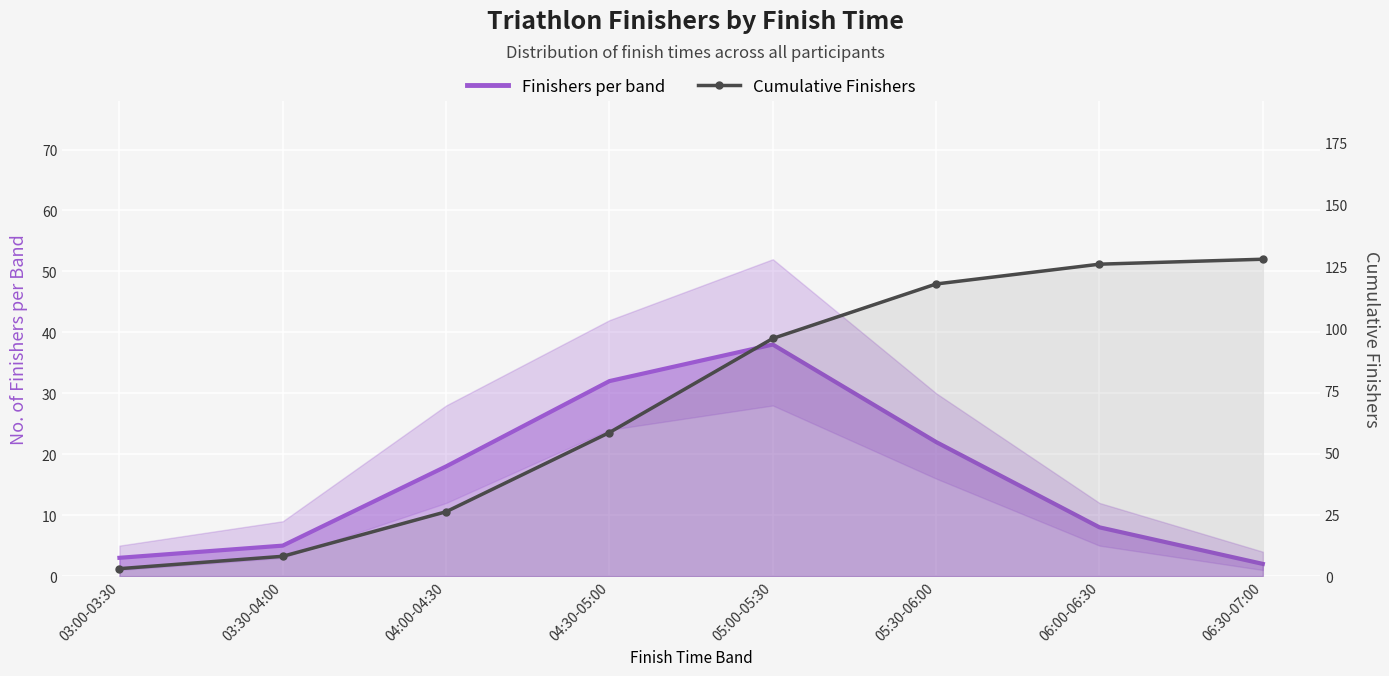

Is it true that Cumulative Finishers equals 8 at 03:30-04:00?

True